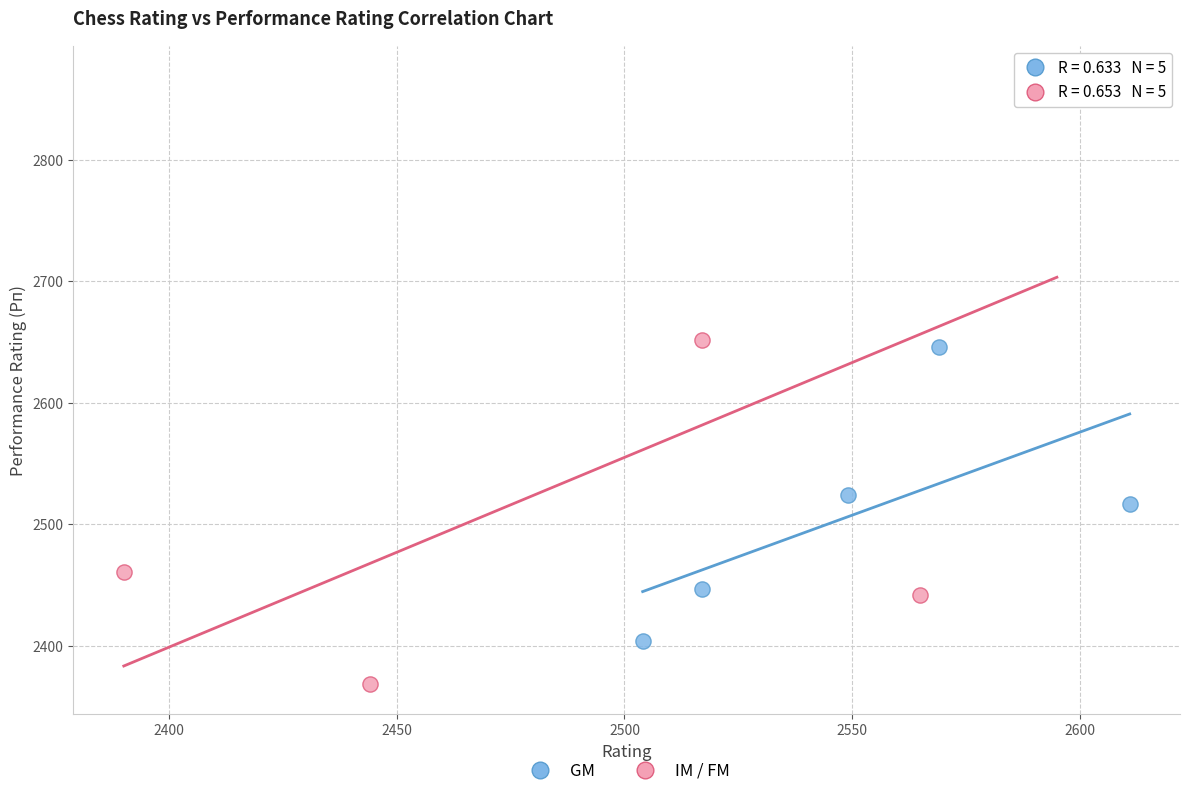

Which series reaches the maximum Y coordinate?

IM / FM